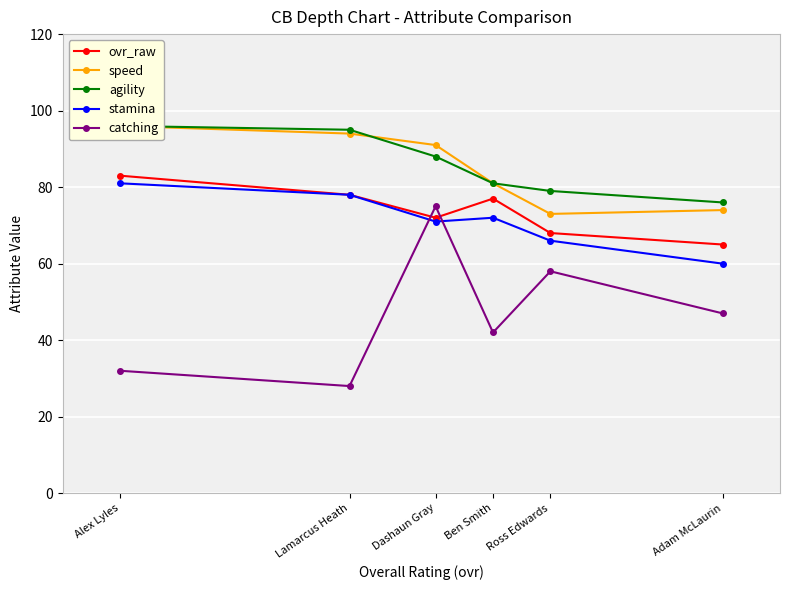

Which category has the lowest value in the speed series?

Ross Edwards